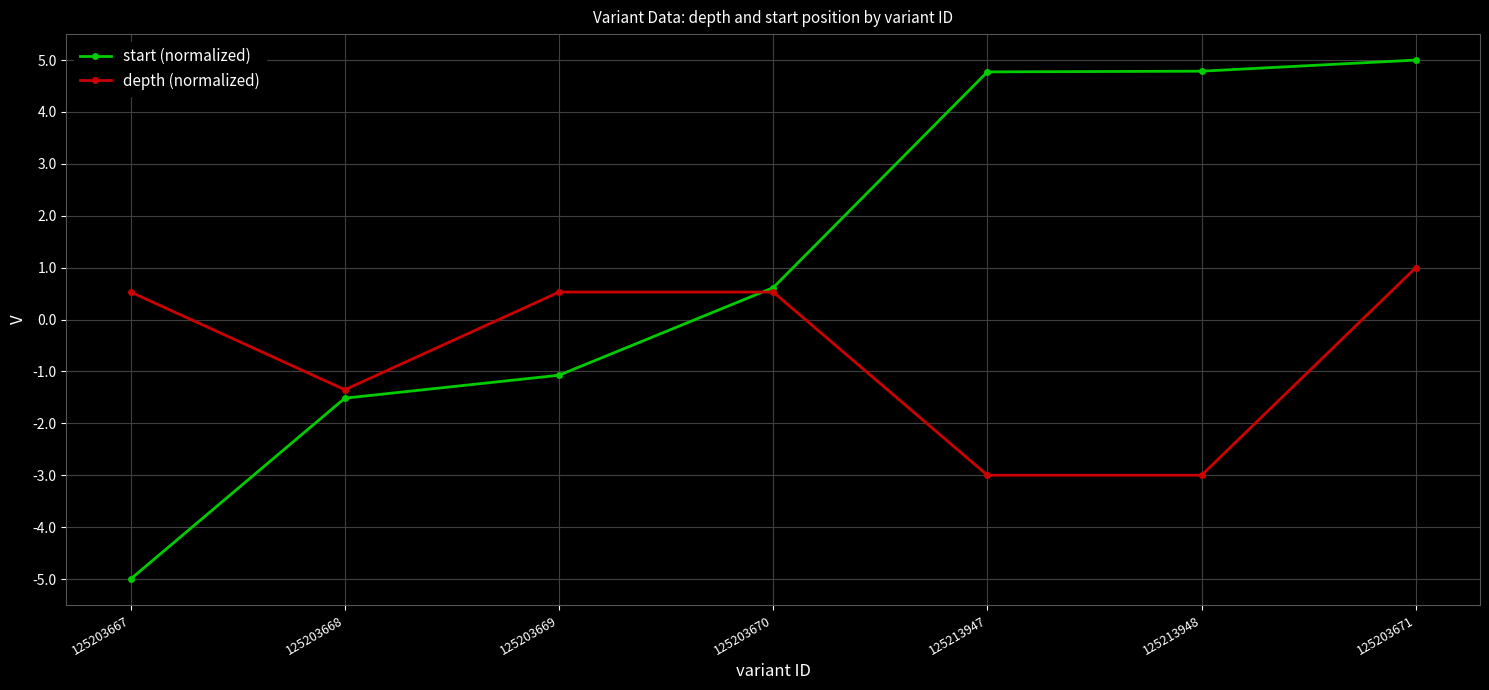

How many categories are shown in the chart?

7